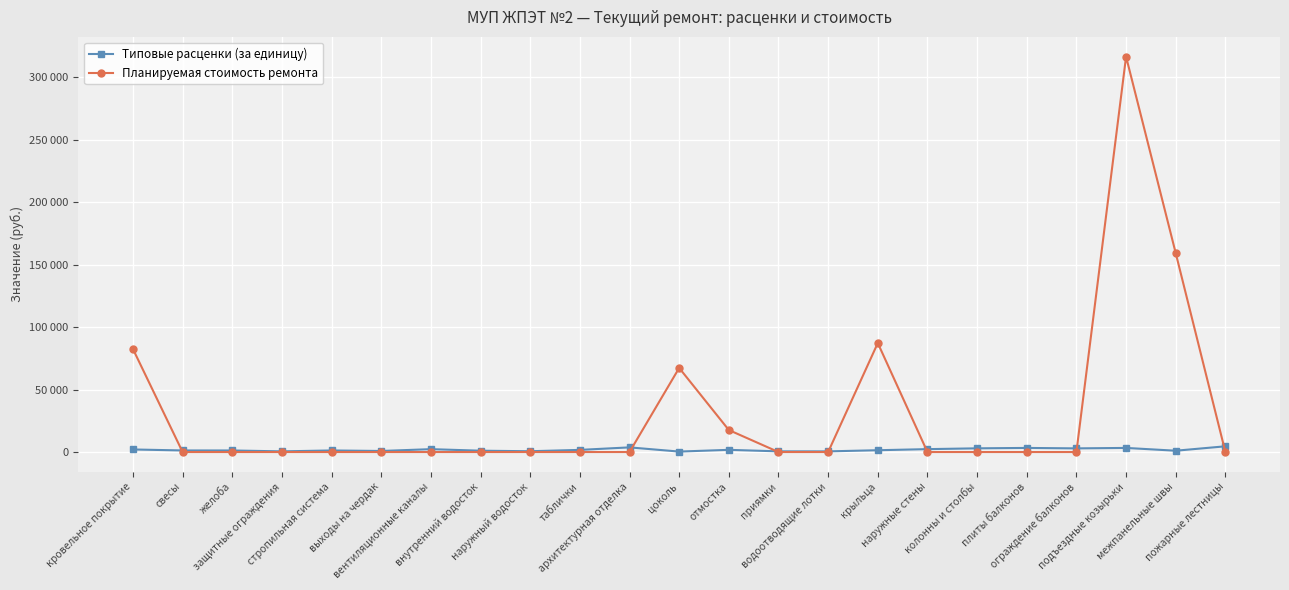

After their last crossing, which series has the higher values: Планируемая стоимость ремонта or Типовые расценки (за единицу)?

Типовые расценки (за единицу)